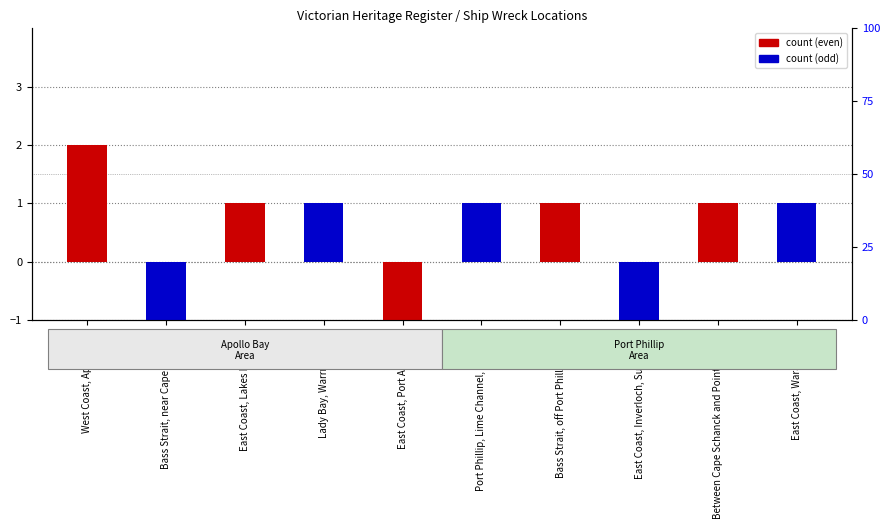

What is the label of the 6th bar from the right?

East Coast, Port Albert Bar